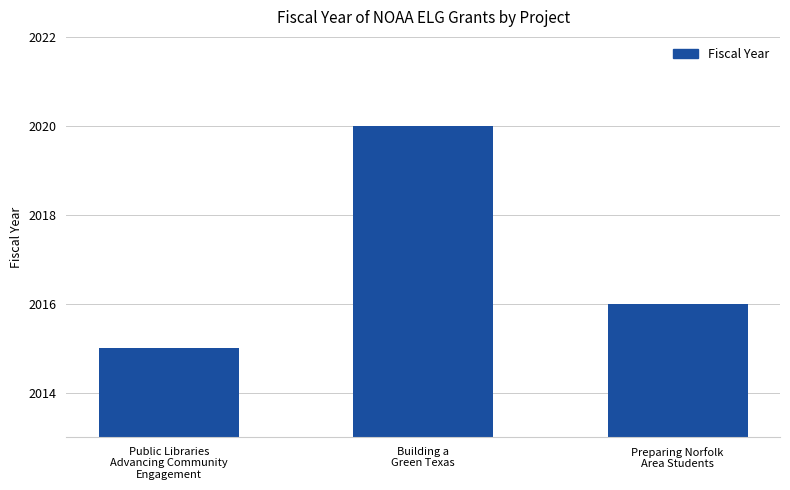

What is the average value?

2017